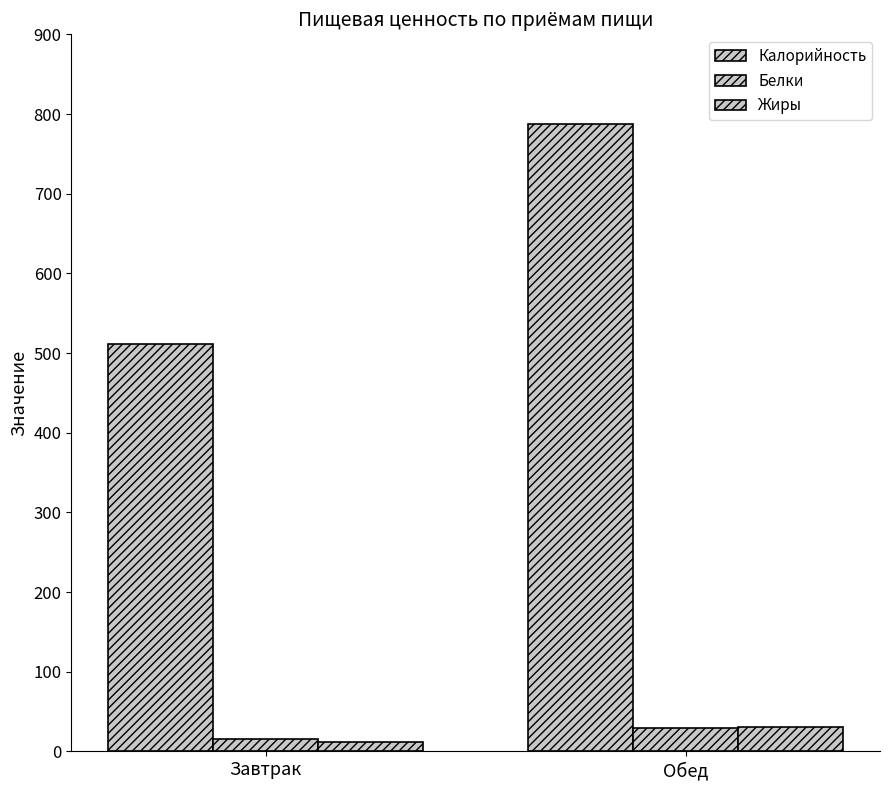

What is the difference between the maximum and minimum values in the Жиры series?

19